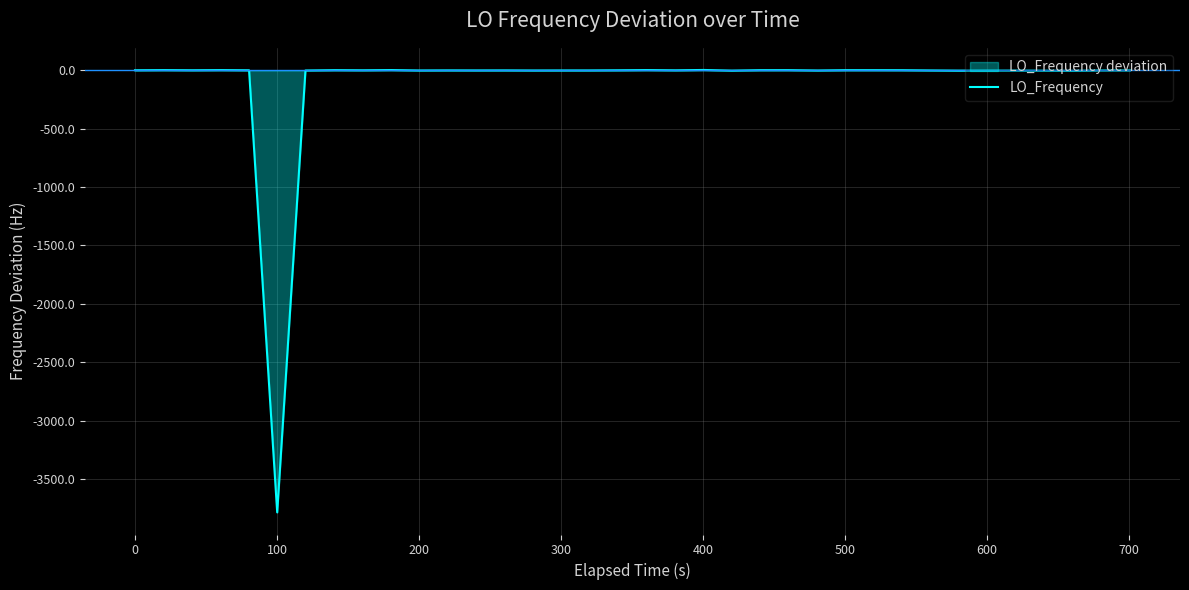

What is the minimum value shown in the chart?

-3787.2